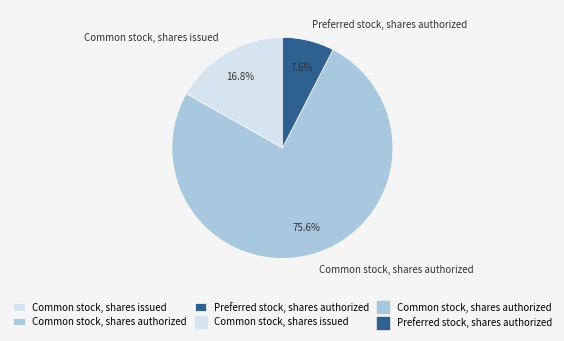

What is the total percentage of Preferred stock, shares authorized and Common stock, shares authorized?

83.2%